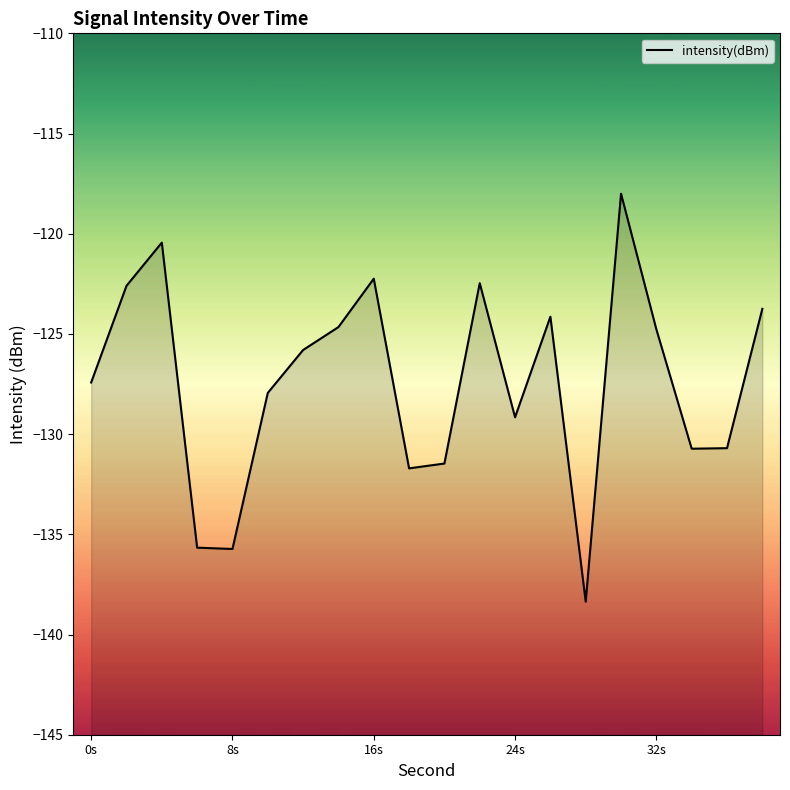

Is it true that the value at 0s is -43.5?

False